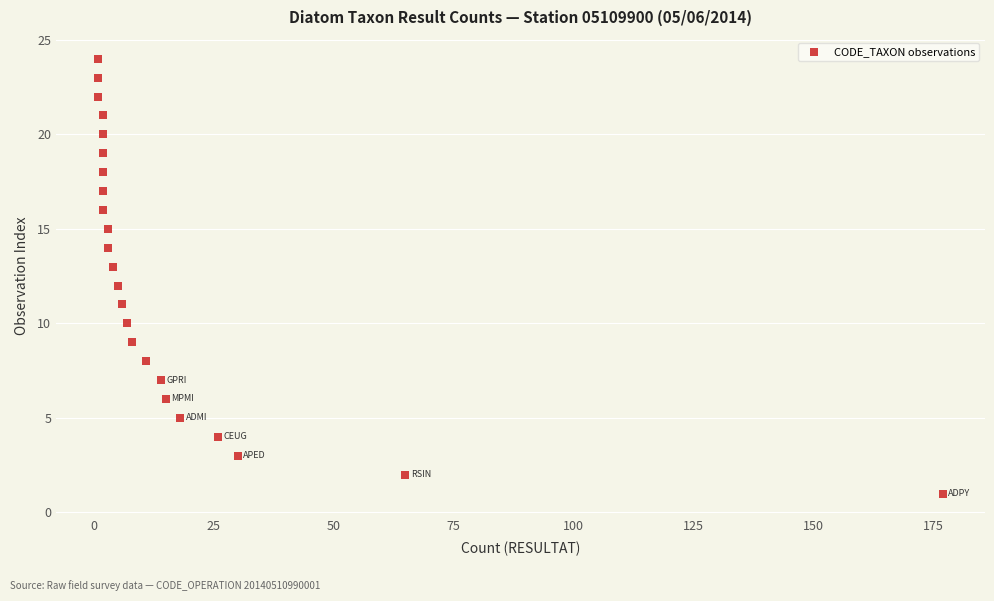

What is the range of Y values (max minus min)?

23